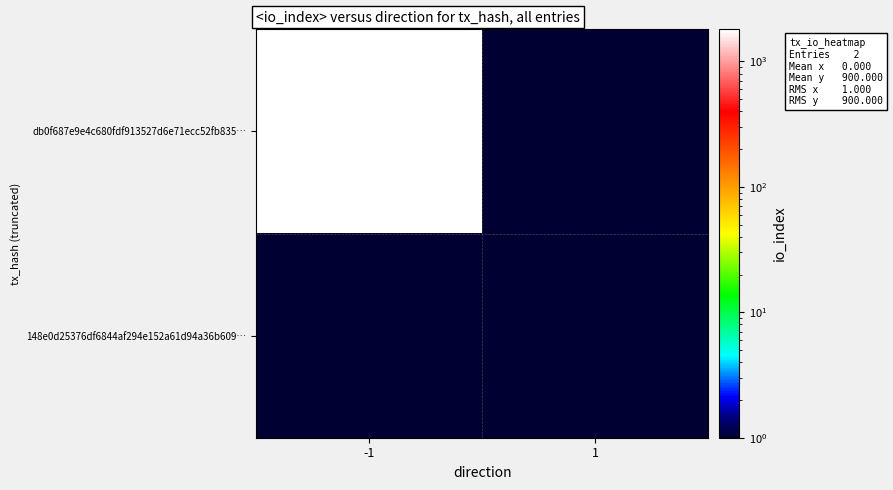

The db0f687e9e4c680fdf913527d6e71ecc52fb835… series shows 1800.0 at -1. True or false?

True